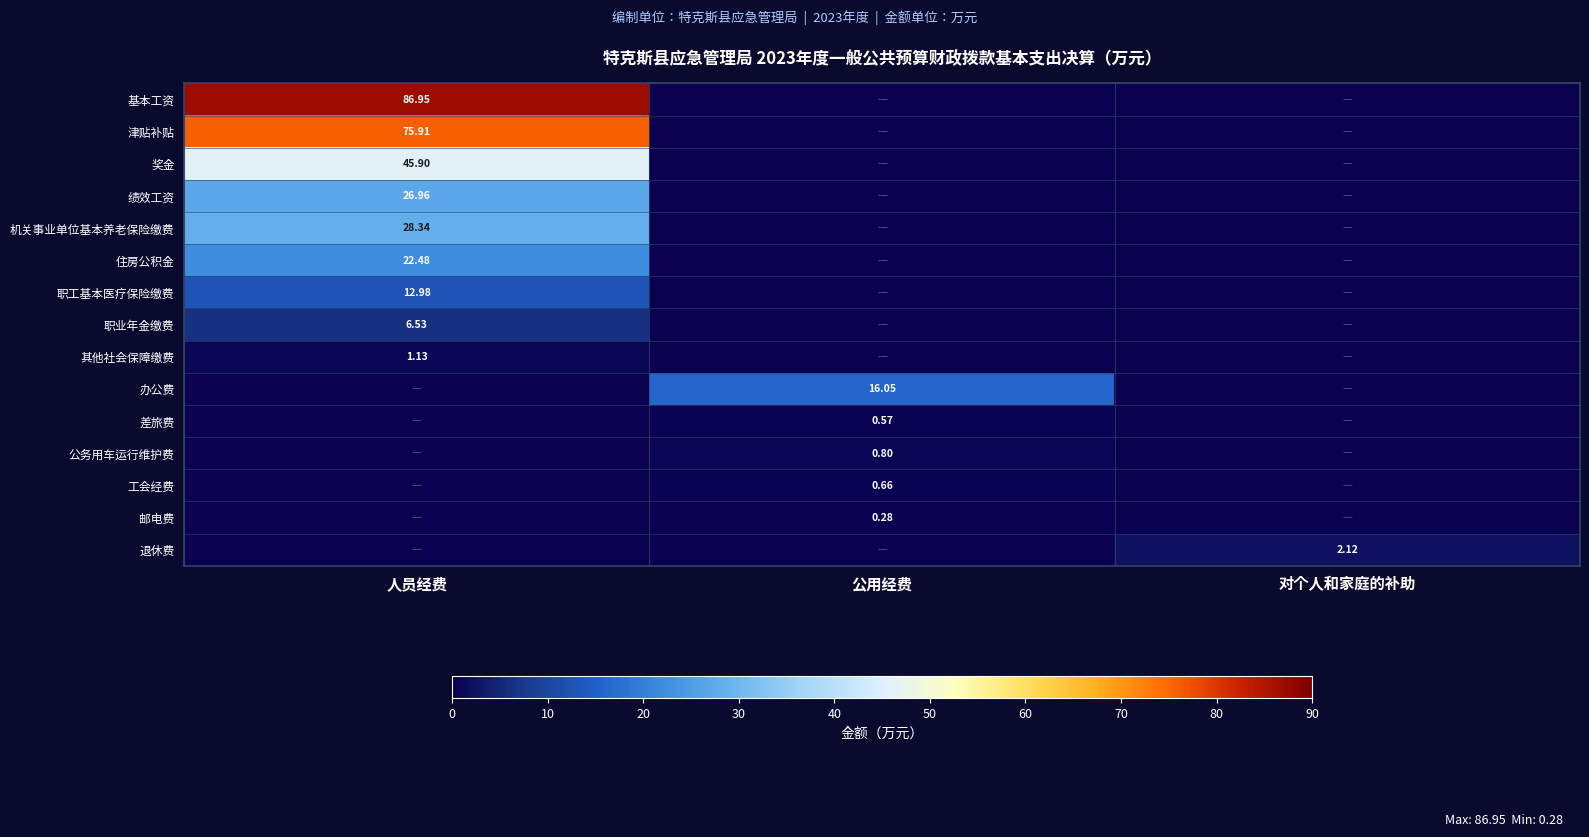

Rank the series by their maximum value, from lowest to highest.

邮电费, 差旅费, 工会经费, 公务用车运行维护费, 其他社会保障缴费, 退休费, 职业年金缴费, 职工基本医疗保险缴费, 办公费, 住房公积金, 绩效工资, 机关事业单位基本养老保险缴费, 奖金, 津贴补贴, 基本工资